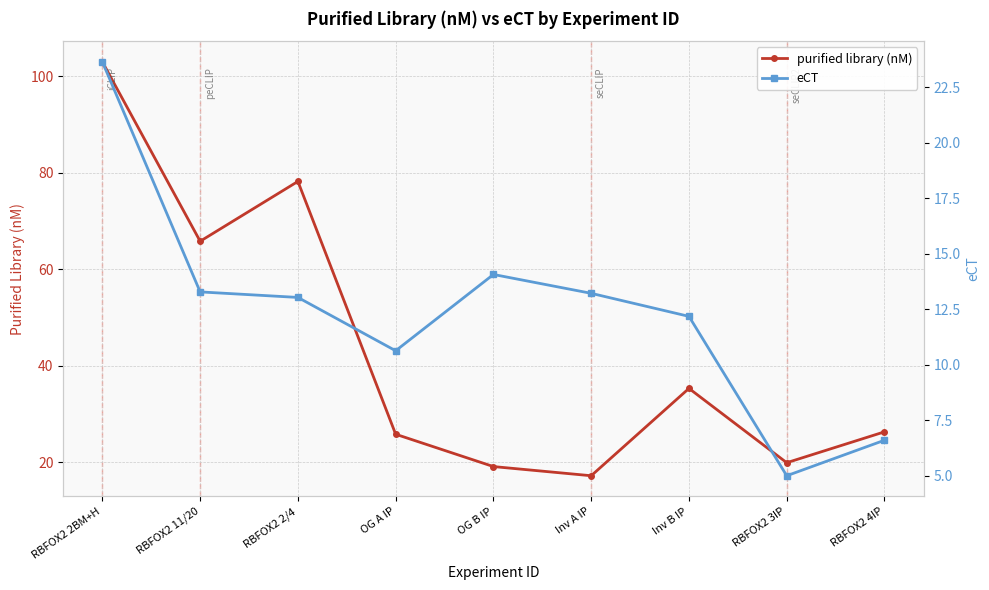

How many lines are shown in the chart?

2